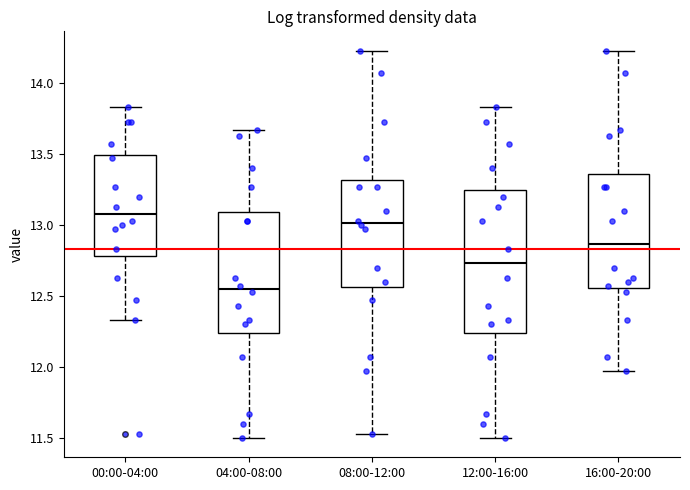

Where is the upper edge of the box for 16:00-20:00 on the y-axis? The values are not printed on the chart, so give them approximately, as read against the axis.

13.35